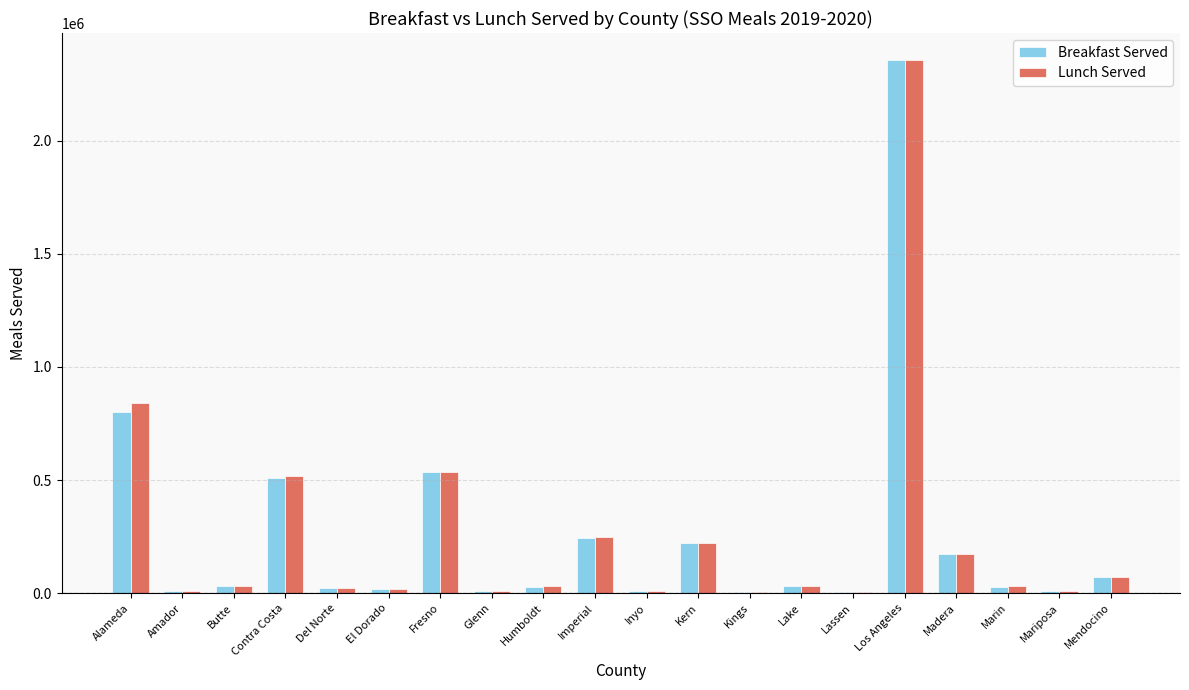

How many series are shown in this chart?

2